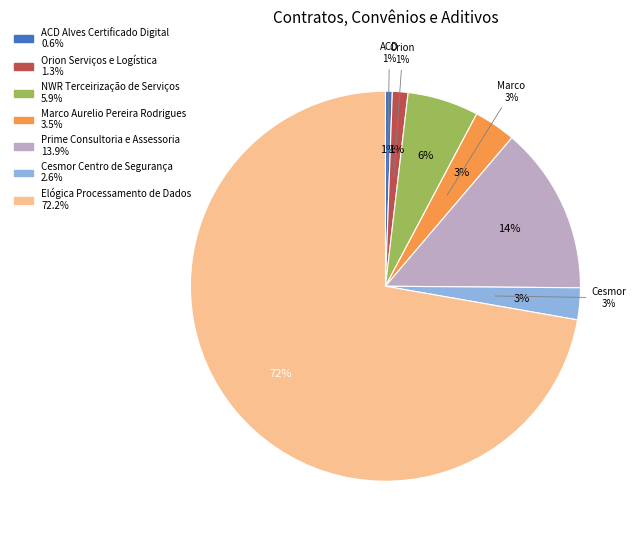

Is the sum of Prime Consultoria e Assessoria and Elógica Processamento de Dados greater than half?

Yes